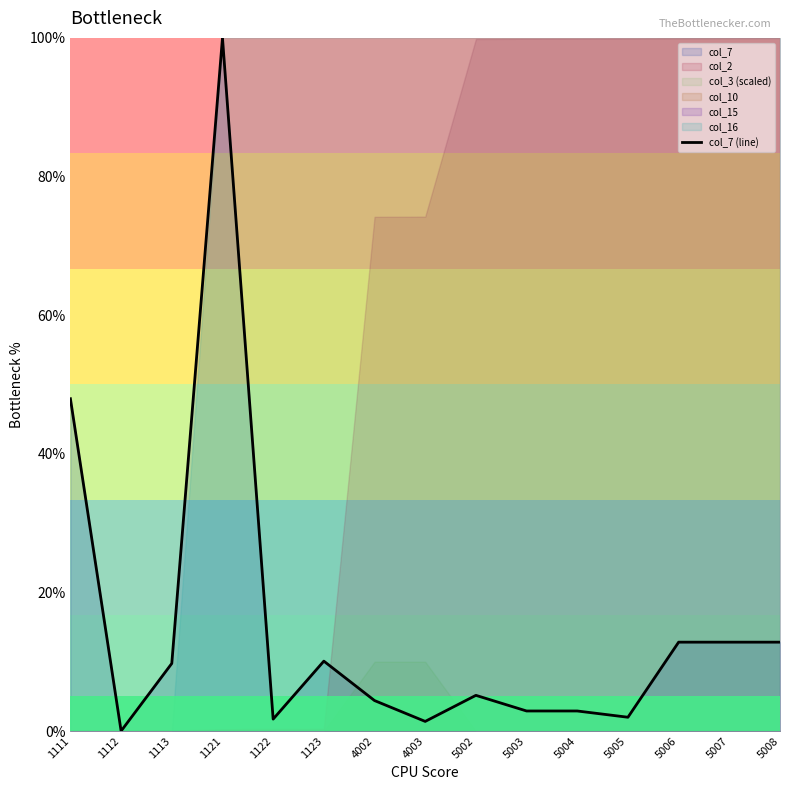

How many lines are shown in the chart?

1